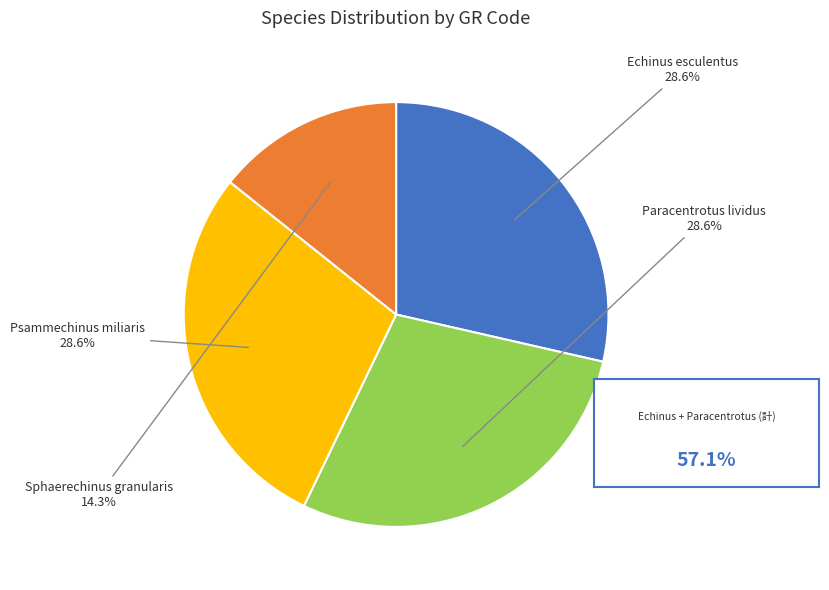

Is there any slice that represents more than half of the pie?

No